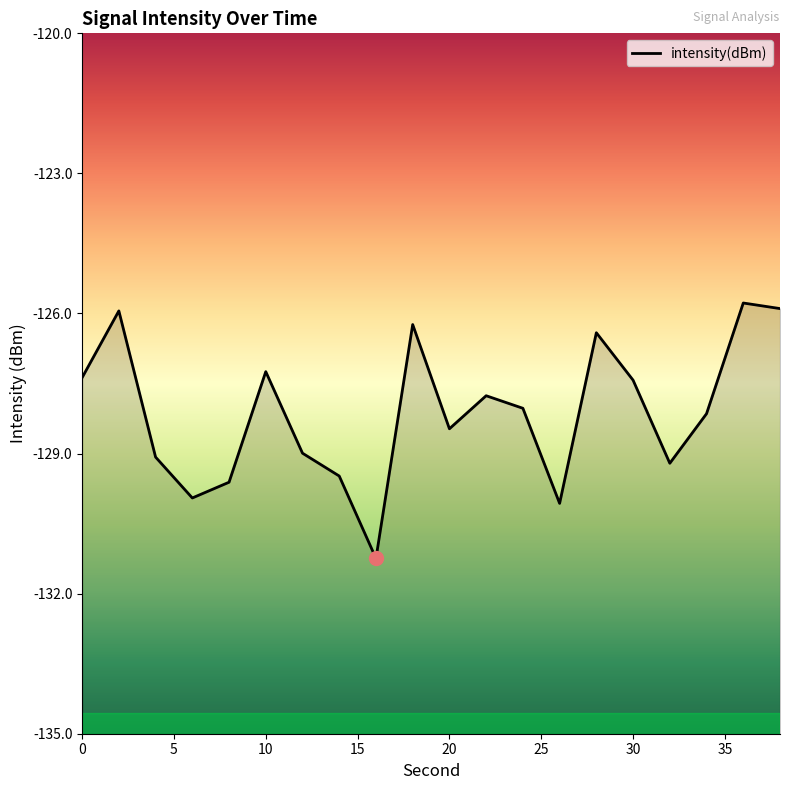

What is the change in value from 20 to 35?

+0.1